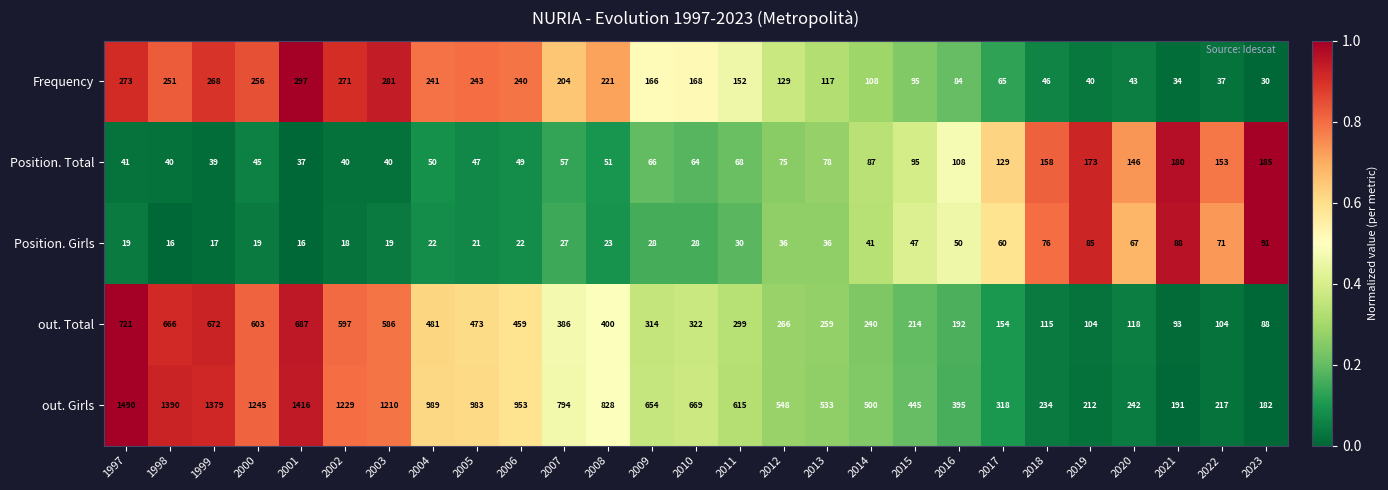

What is the difference between the highest and lowest values at 2016?

345